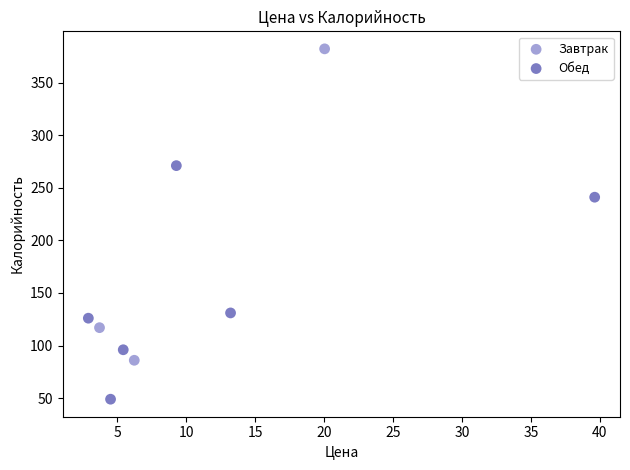

Which series reaches the maximum Y coordinate?

Завтрак